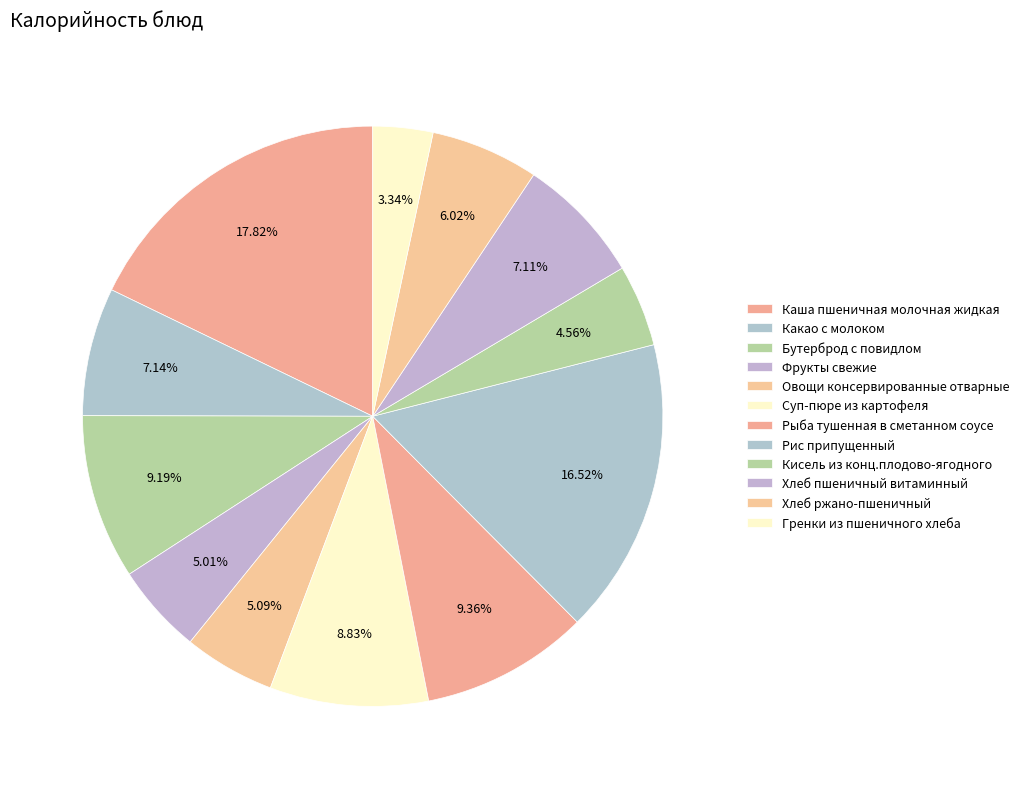

How many segments does this pie chart have?

12